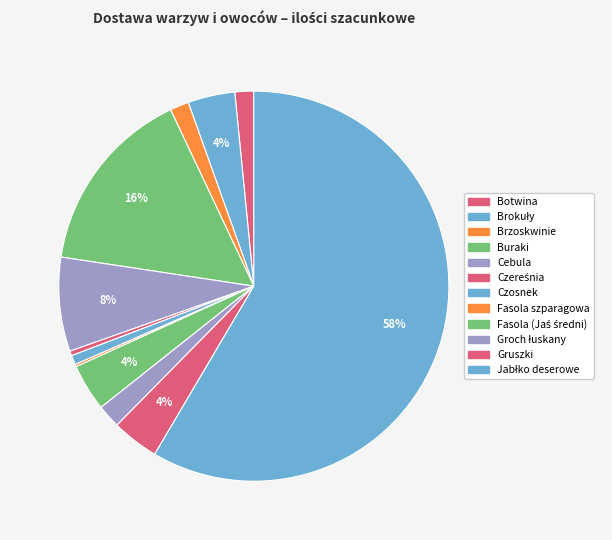

What is the change in value from Czereśnia to Jabłko deserowe?

+14900